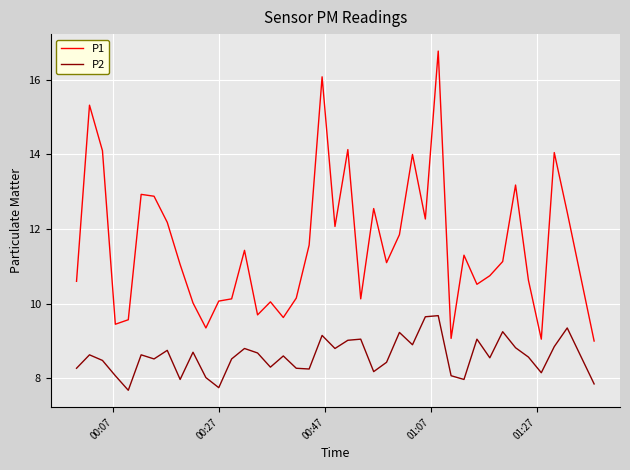

What is the greatest value displayed?

16.8